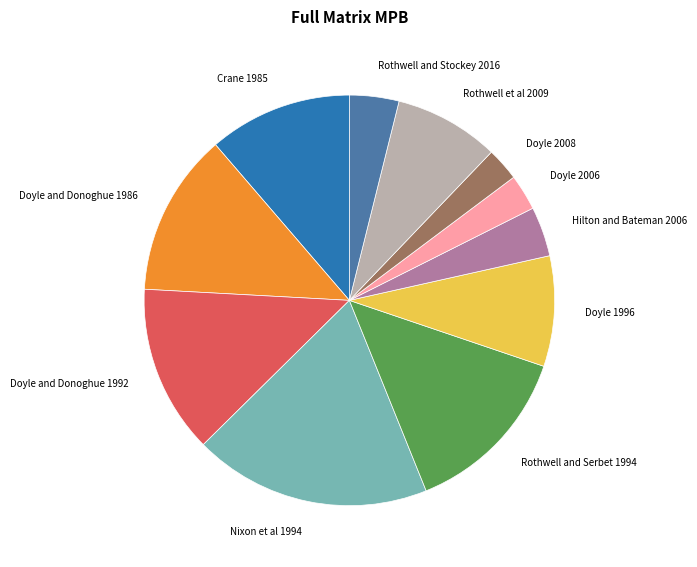

Is there a majority slice in this chart?

No